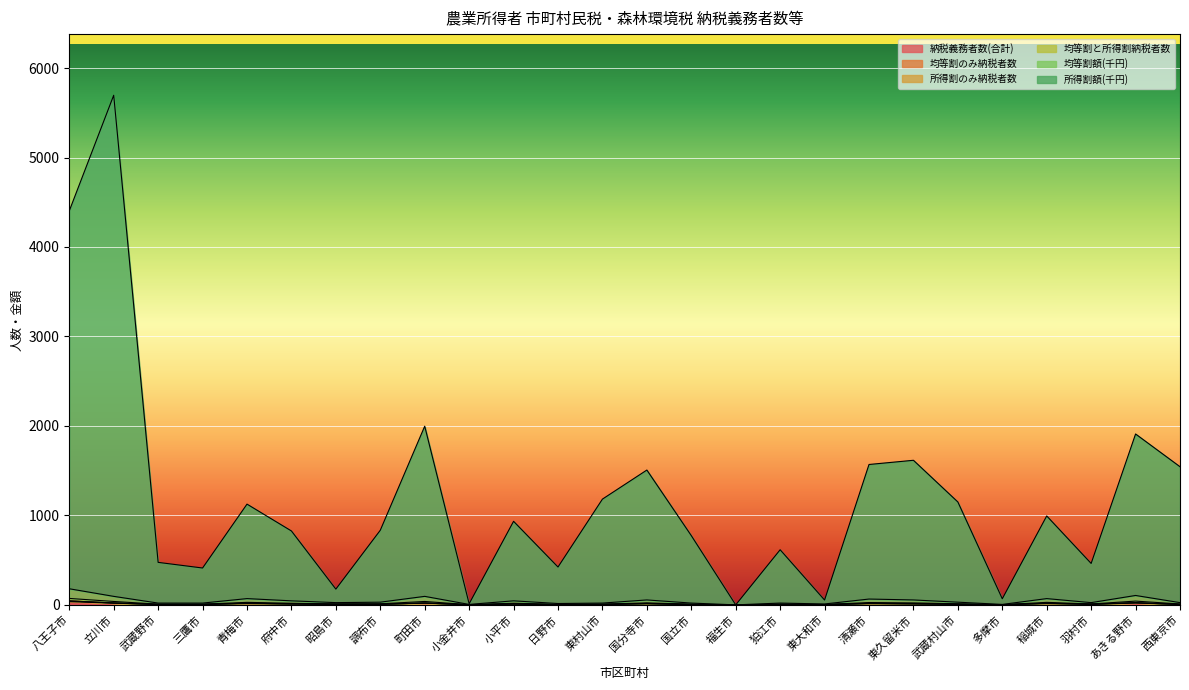

What is the label of the 12th point from the left?

日野市